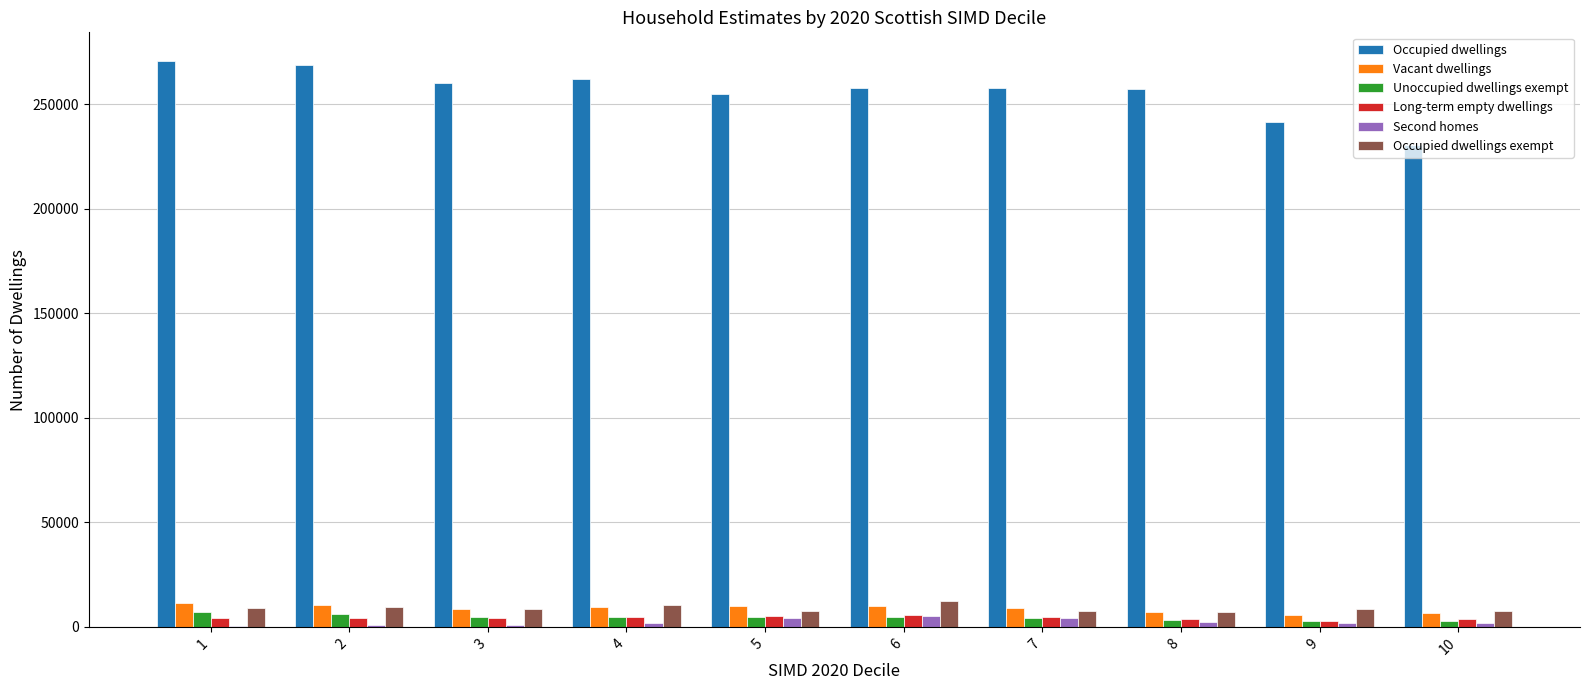

What is the sum of all Long-term empty dwellings values?

43787